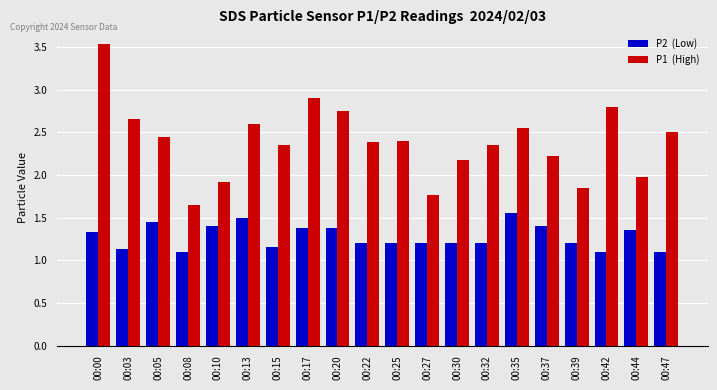

What is the total value across all series at 00:42?

3.9